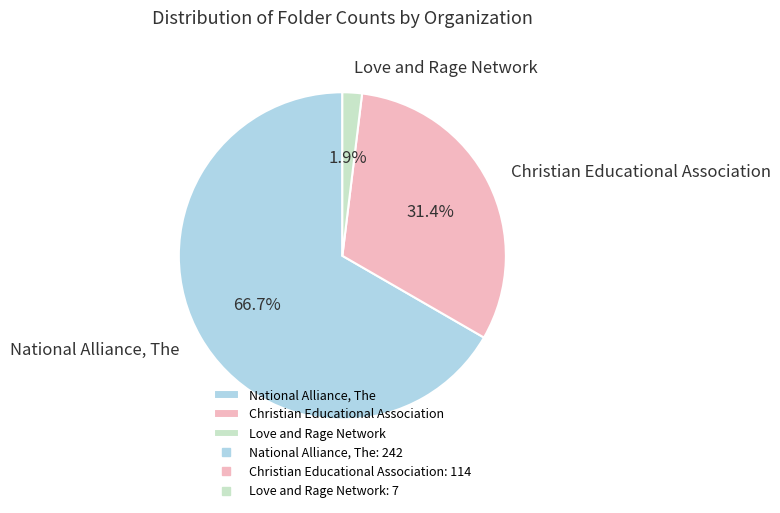

What percentage is the Love and Rage Network slice, to the nearest percent?

2%